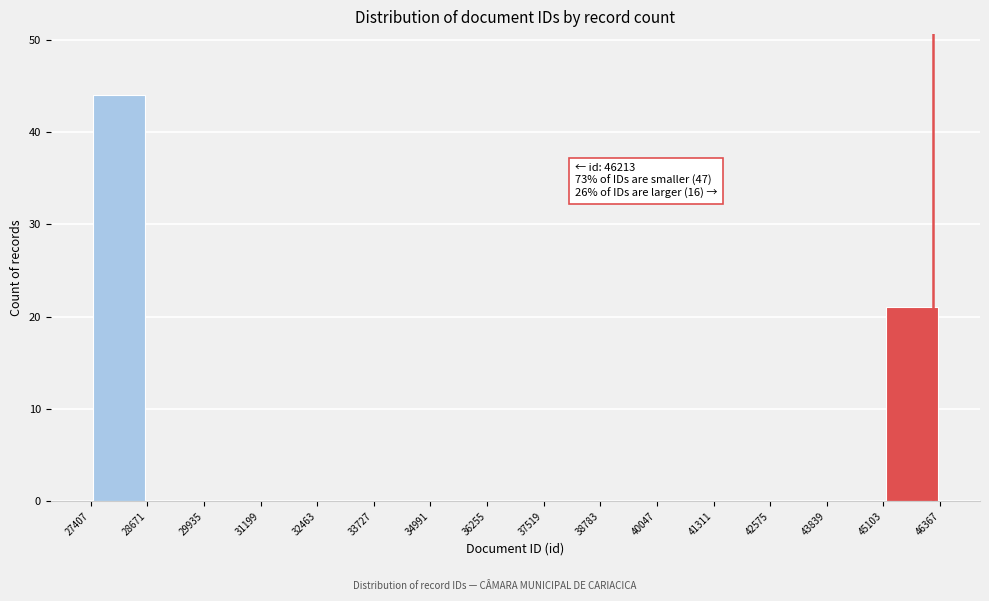

Which range on the x-axis has the tallest bar?

27407 to 28671